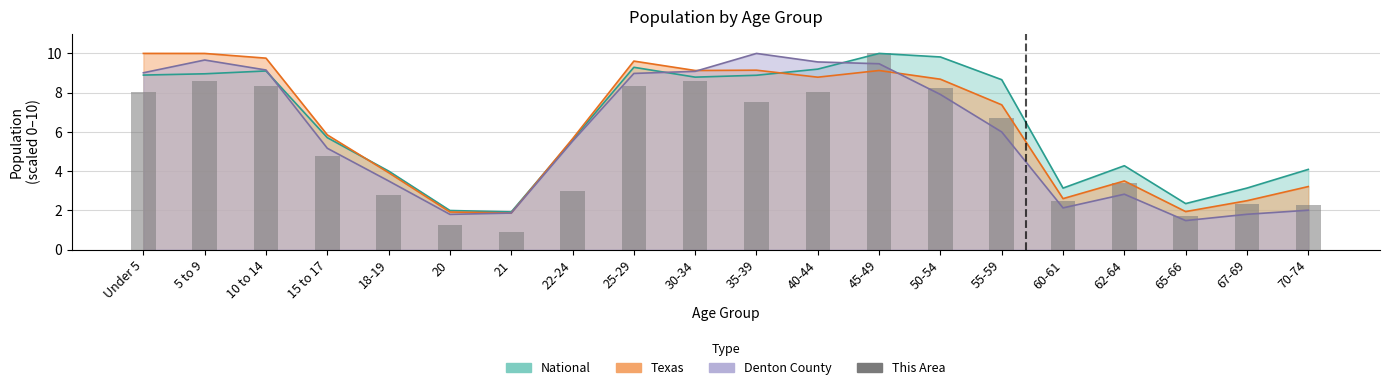

Reading left to right, extract all data points from this chart.

8.1	8.6	8.3	4.8	2.8	1.2	0.9	3.0	8.3	8.6	7.5	8.0	10.0	8.3	6.7	2.5	3.4	1.7	2.3	2.3